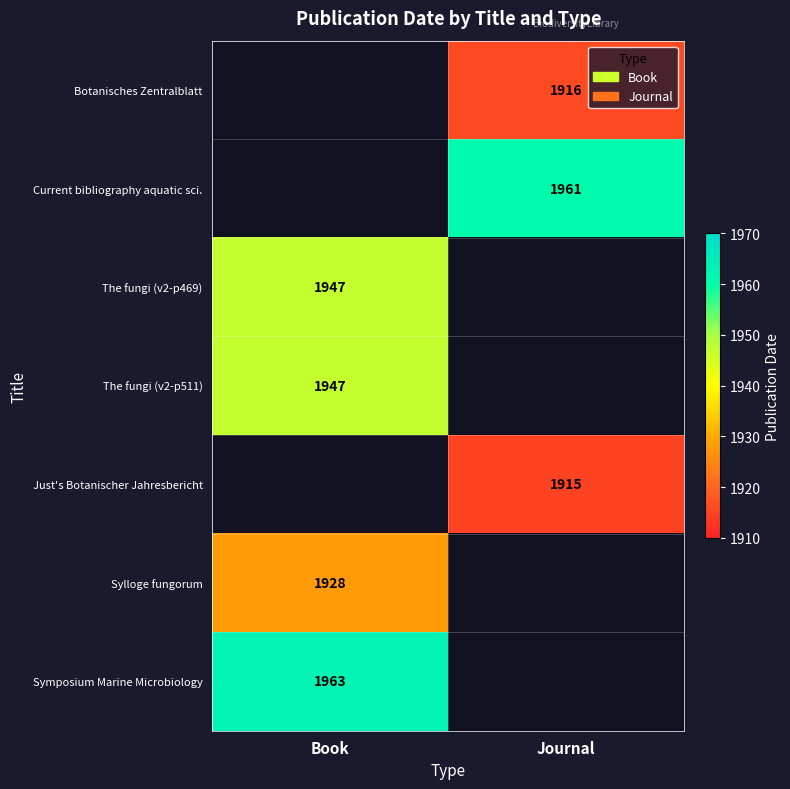

Is the value of Botanisches Zentralblatt at Journal greater than the value of Just's Botanischer Jahresbericht at Journal?

Yes